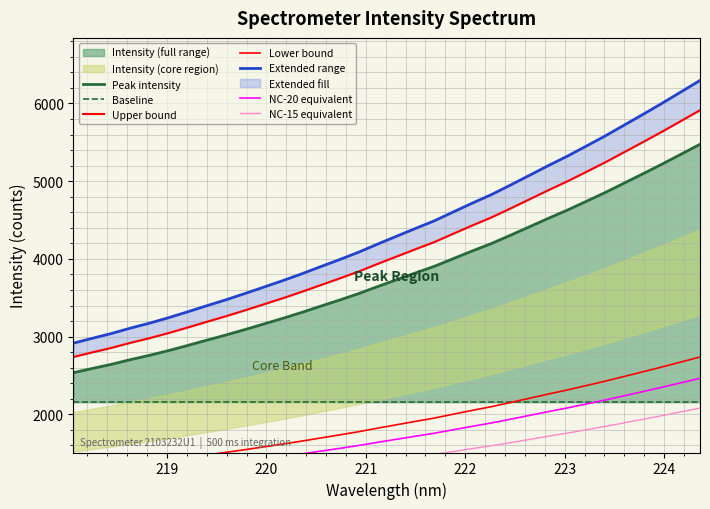

Which category has the lowest value across all series?

218.0596